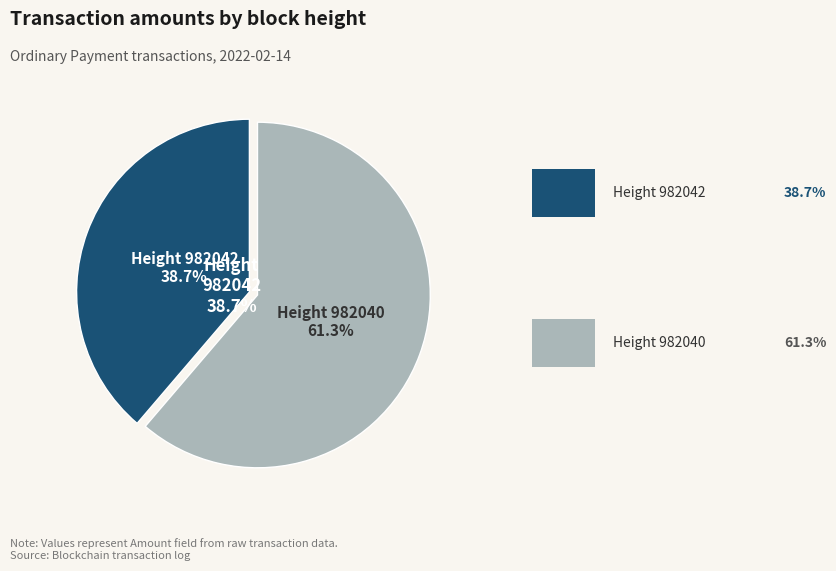

Rank the categories by value from highest to lowest.

982040, 982042